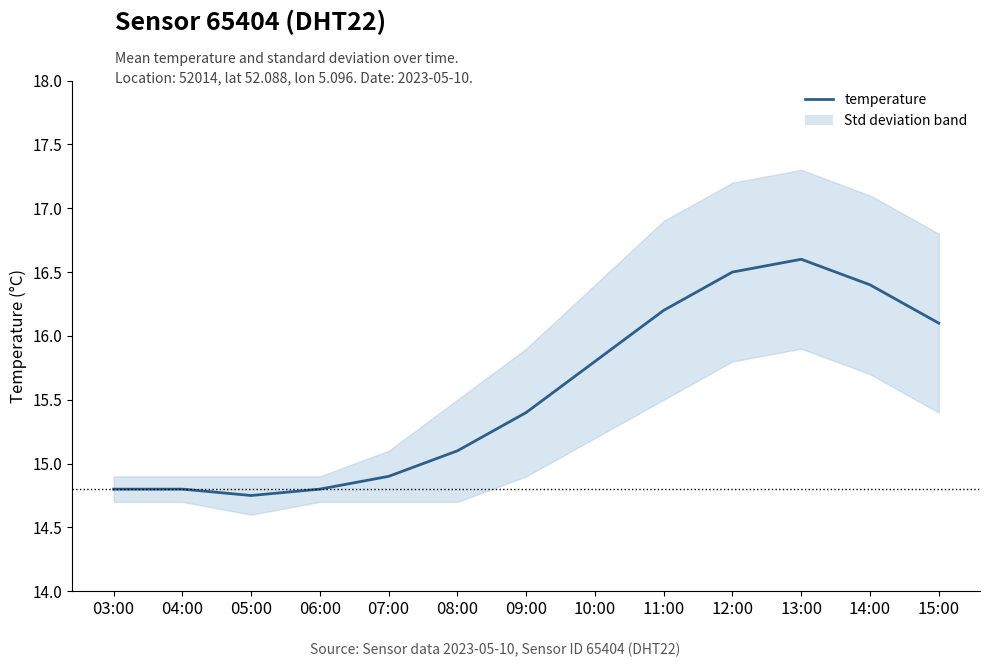

Rank the categories by value from highest to lowest.

13:00, 12:00, 14:00, 11:00, 15:00, 10:00, 09:00, 08:00, 07:00, 03:00, 04:00, 06:00, 05:00